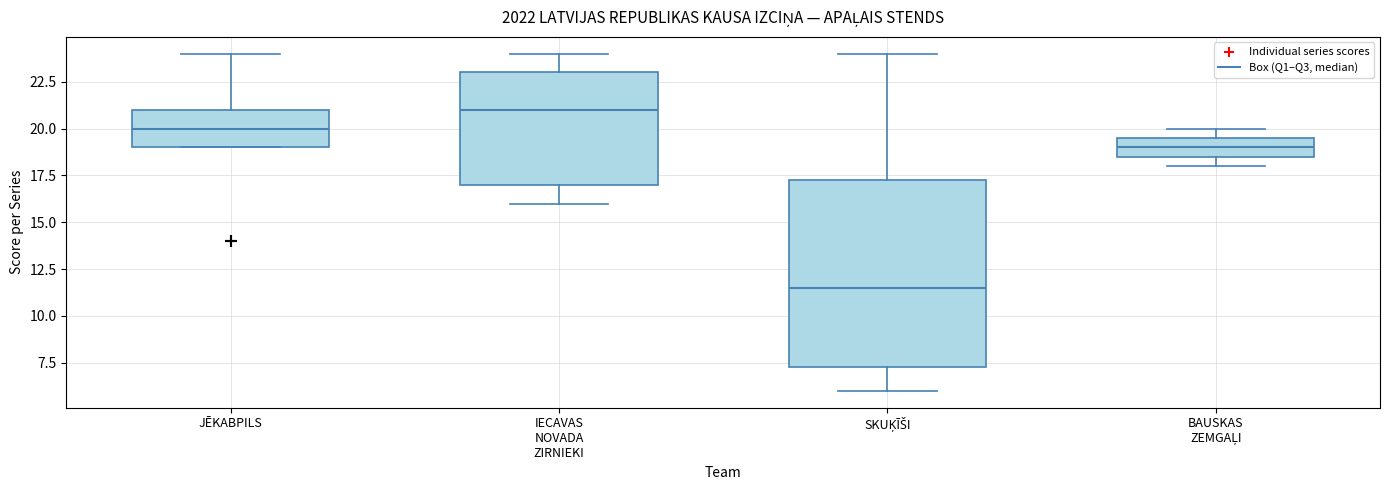

Which box is the tallest, from its lower edge to its upper edge?

SKUĶĪŠI